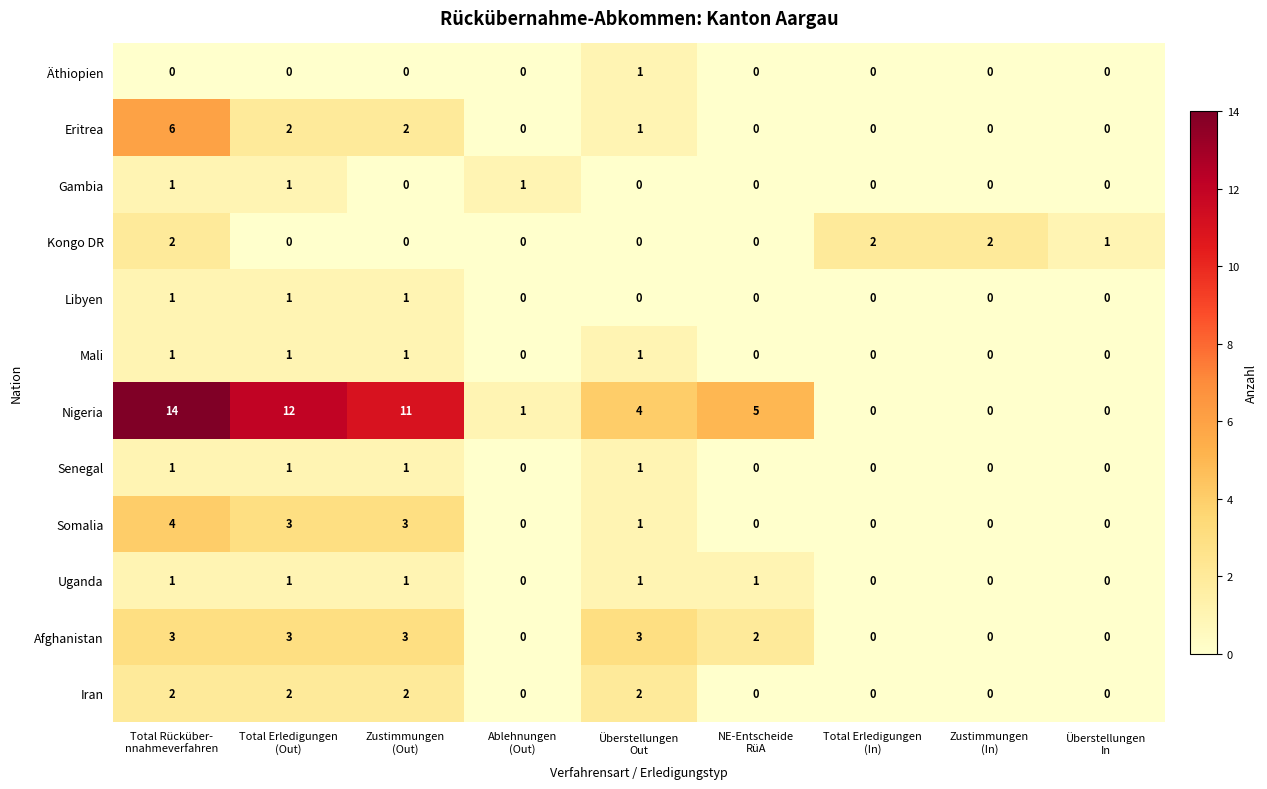

Which series has the widest spread of values?

Nigeria